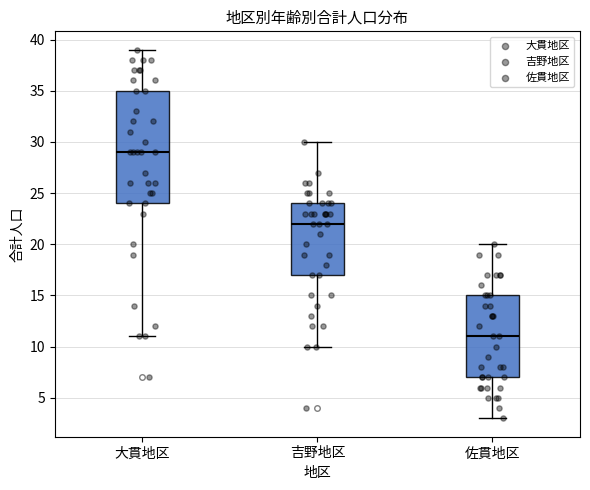

Reading left to right, transcribe this box plot: for each box, give where its median line is, the range the box spans, and where its two whiskers end, as read against the y-axis. The values are not printed on the chart, so give them approximately, as read against the axis.

大貫地区: median 29, box 24 to 35, whiskers 11 to 39
吉野地区: median 22, box 17 to 24, whiskers 10 to 30
佐貫地区: median 11, box 7 to 15, whiskers 3 to 20